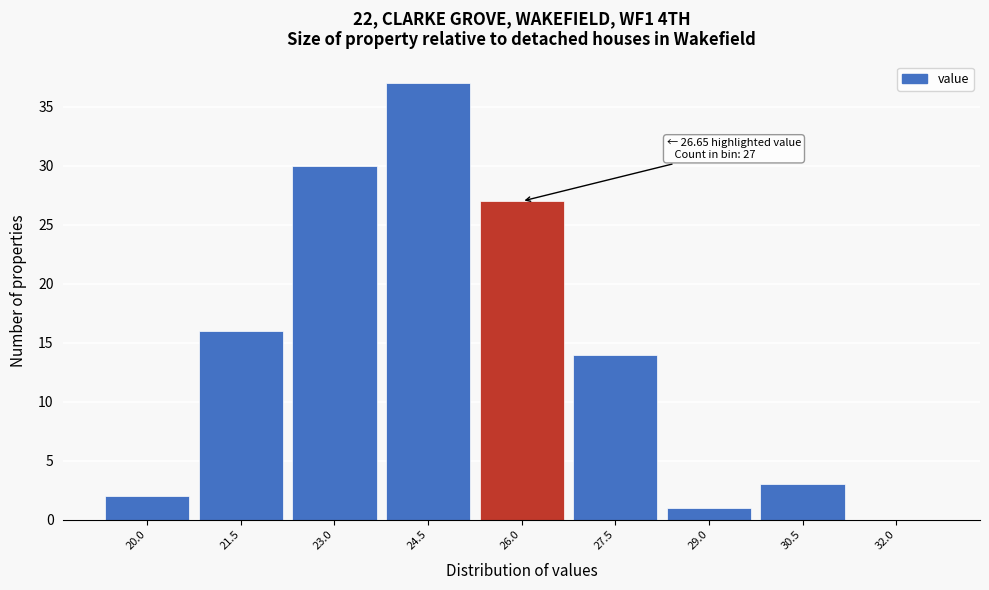

Reading left to right, transcribe all the data shown in this chart.

20.0=2	21.5=16	23.0=30	24.5=37	26.0=27	27.5=14	29.0=1	30.5=3	32.0=0